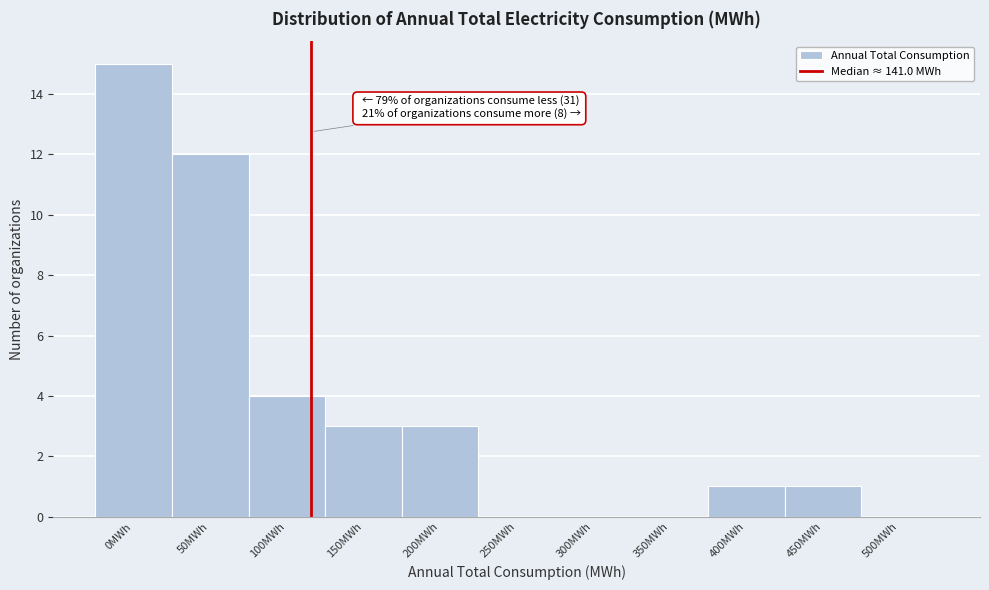

Reading left to right, transcribe all the data shown in this chart.

0MWh=15	50MWh=12	100MWh=4	150MWh=3	200MWh=3	250MWh=0	300MWh=0	350MWh=0	400MWh=1	450MWh=1	500MWh=0